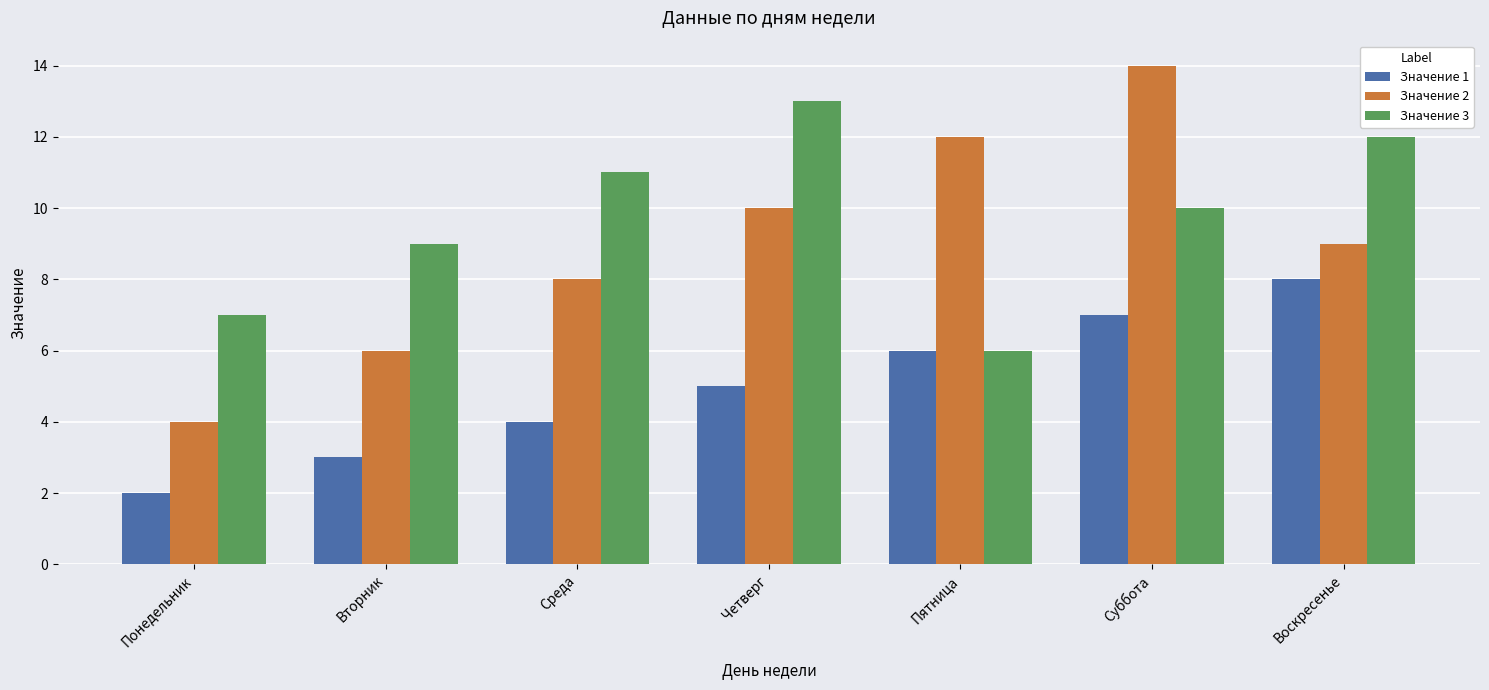

What is the sum of all Значение 3 values?

68